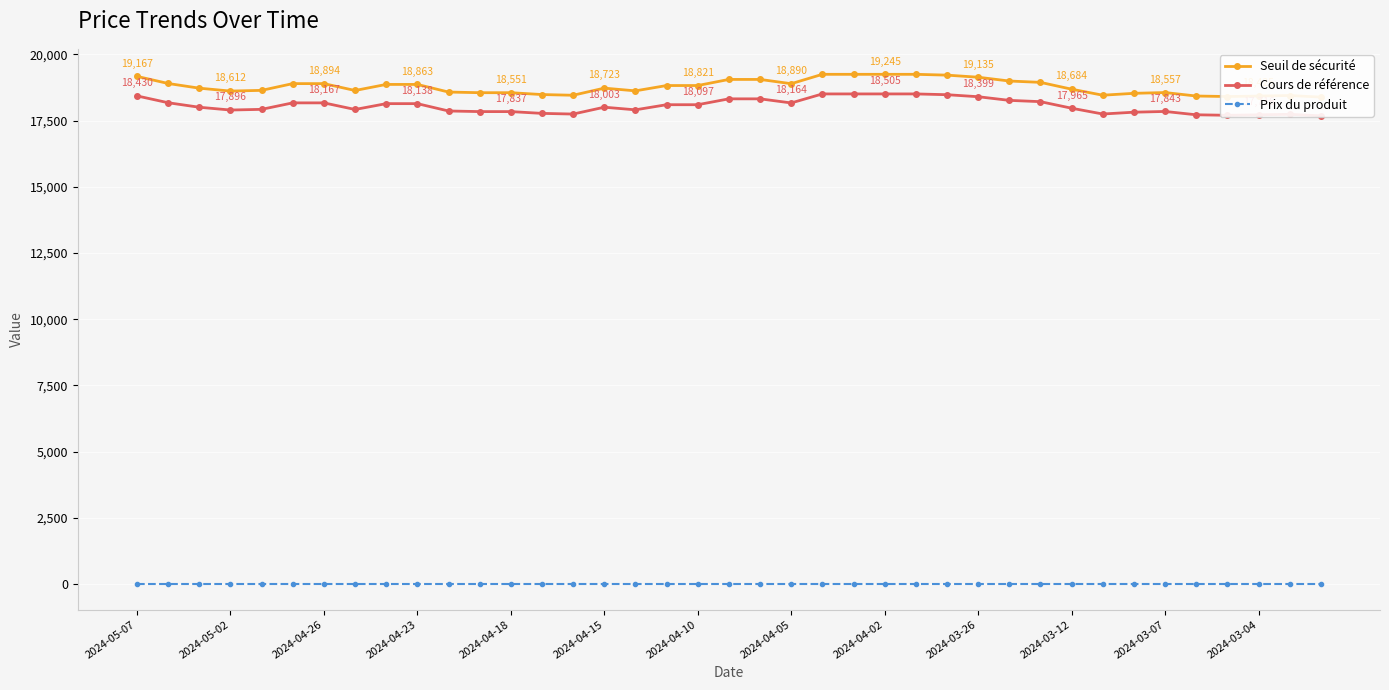

What are all the series names shown in the legend?

Seuil de sécurité, Cours de référence, Prix du produit